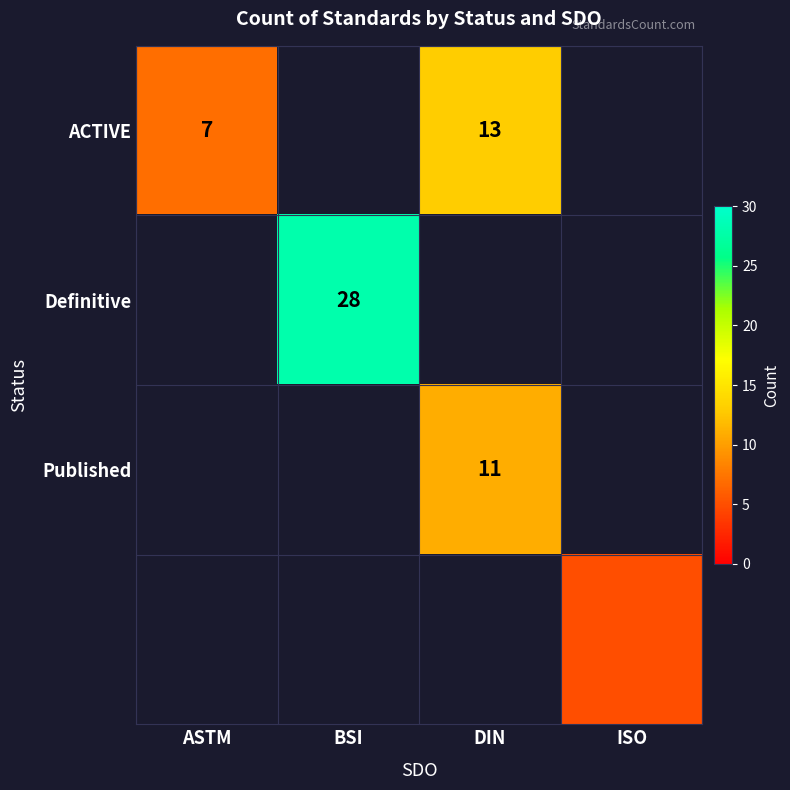

The value of Published at DIN is 11. True or false?

True